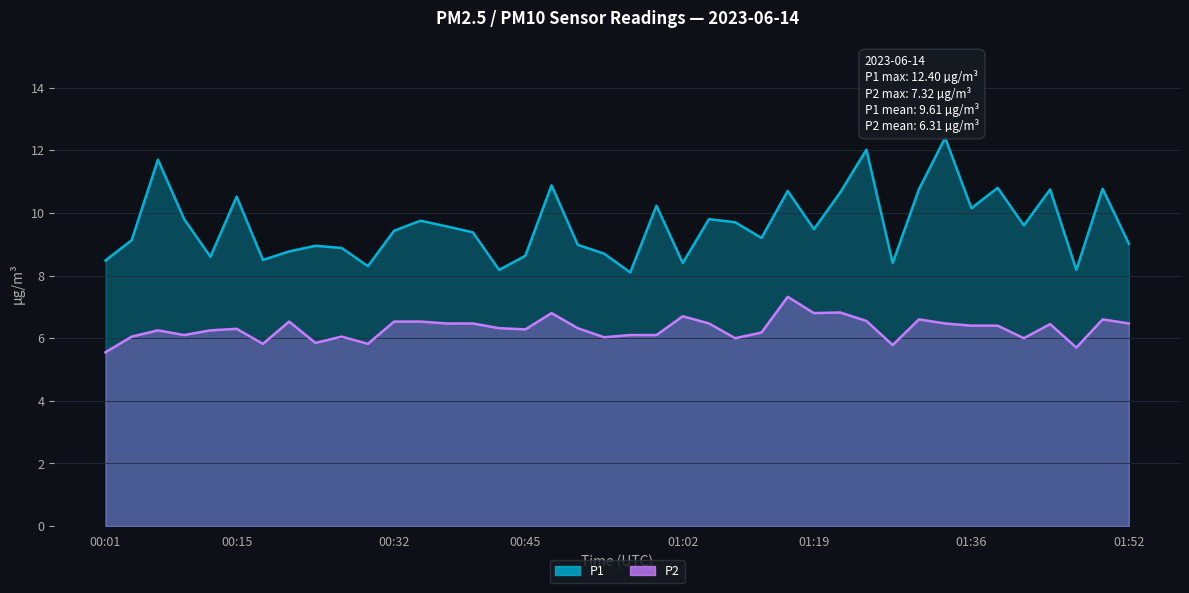

Where does the P2 series first go above 6?

00:04